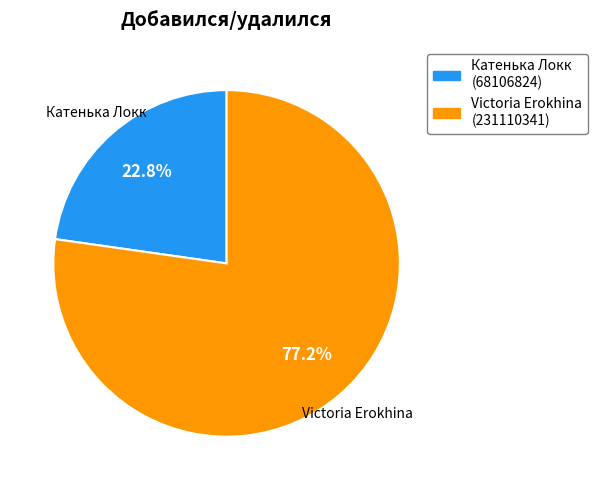

Rank the categories by value from highest to lowest.

Victoria Erokhina, Катенька Локк